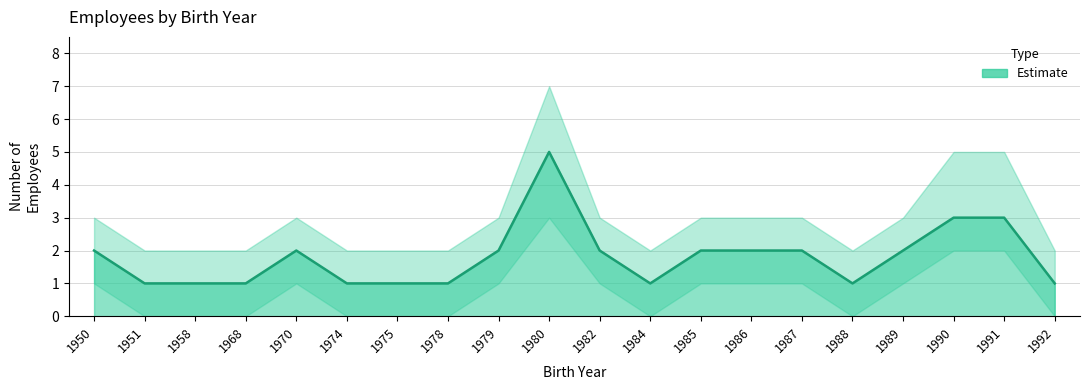

Is the value of upper at 1991 greater than the value of Employee Count at 1988?

Yes